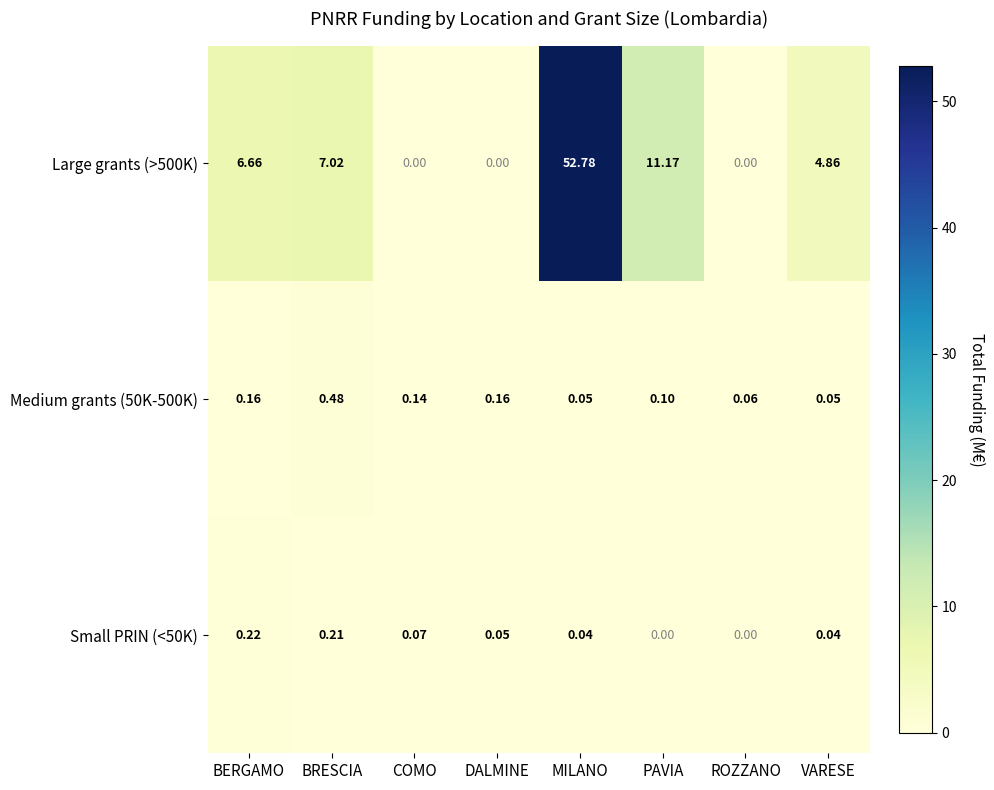

At which label does Large grants (>500K) reach its peak?

MILANO